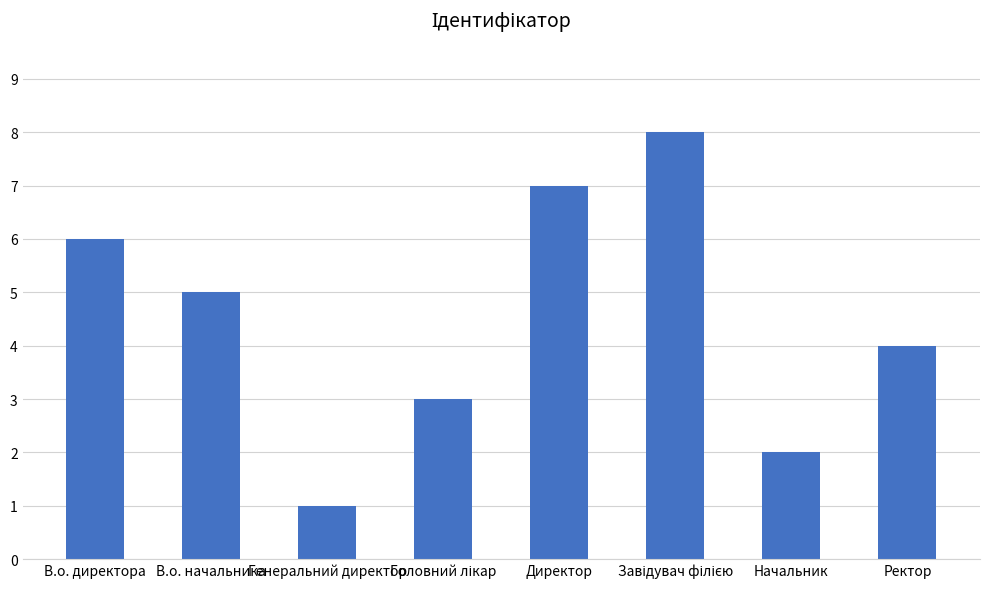

What is the label of the 8th bar from the left?

Ректор